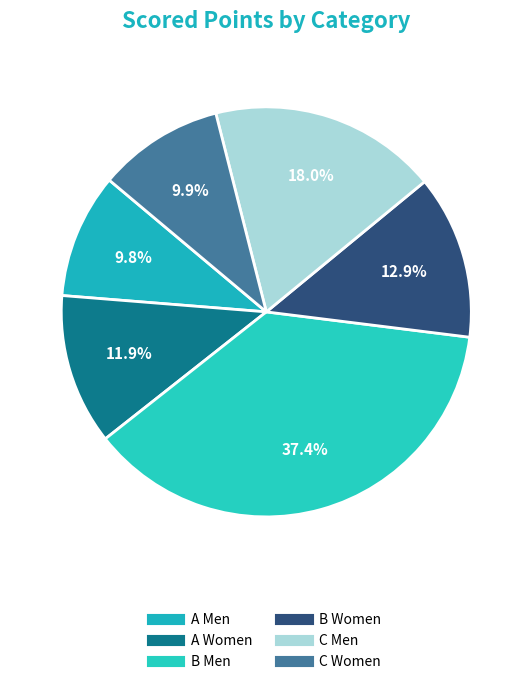

How many slices are in this pie chart?

6